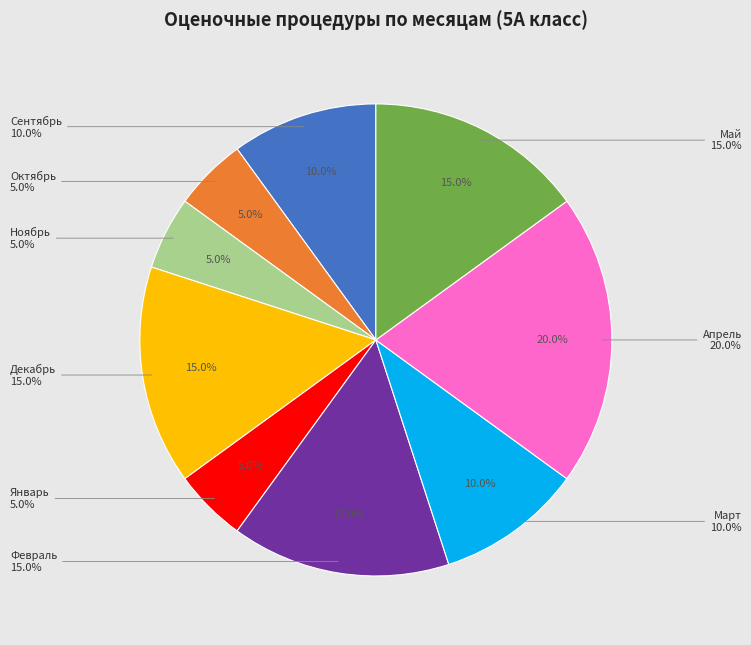

Does any single category account for the majority?

No